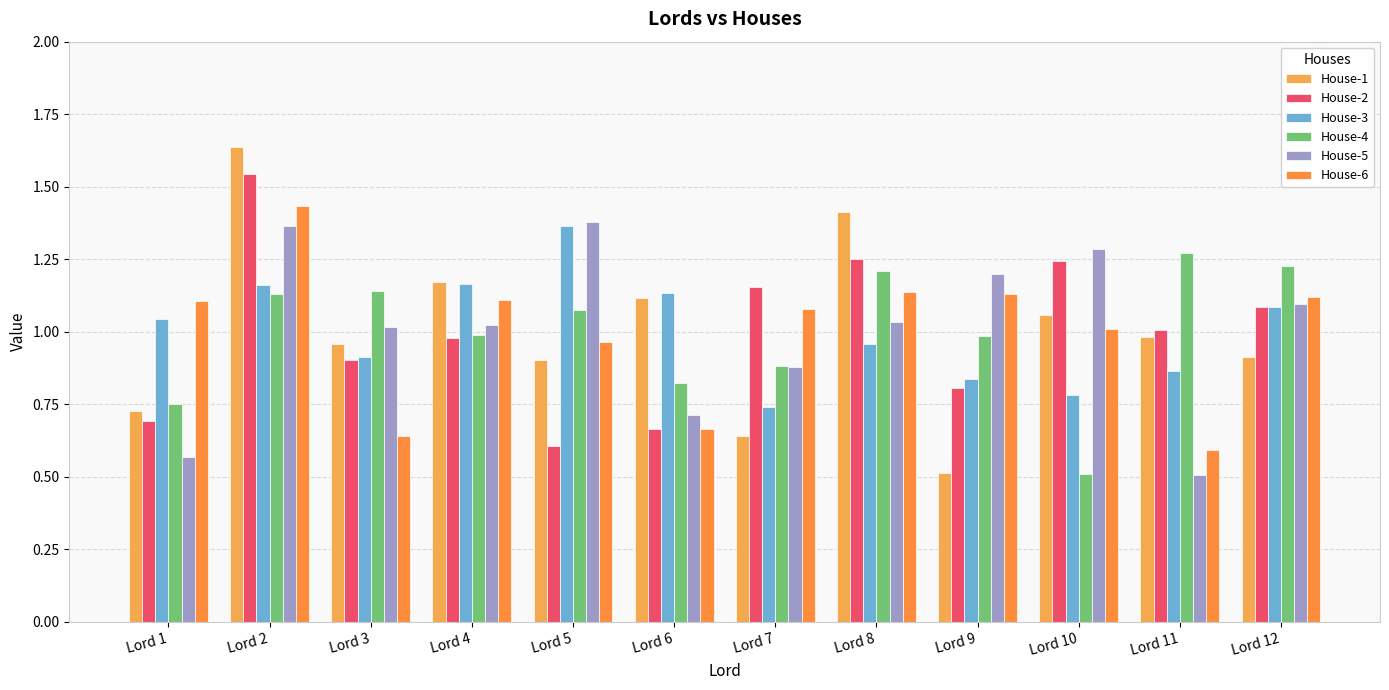

At which label is House-4 closest to 0?

Lord 10